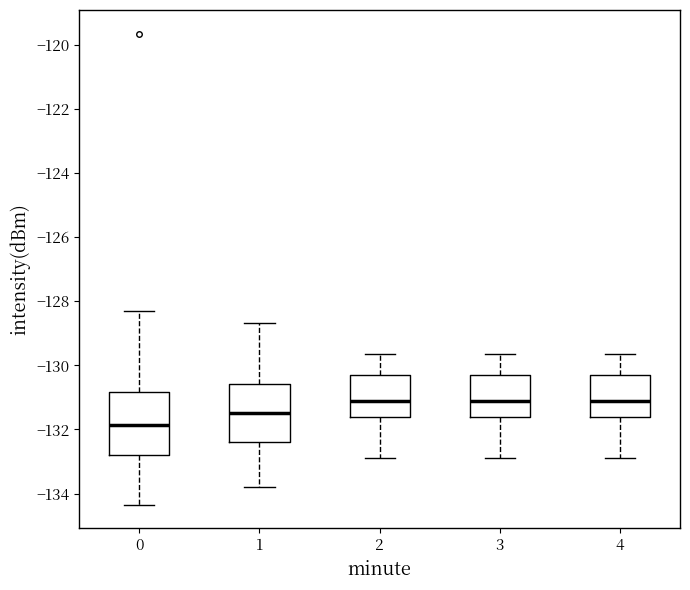

Reading left to right, read every box against the y-axis: the position of its median line, the range the box covers, and the ends of its whiskers. The values are not printed on the chart, so give them approximately, as read against the axis.

0: median -131.8, box -132.8 to -130.8, whiskers -134.4 to -128.4
1: median -131.4, box -132.4 to -130.6, whiskers -133.8 to -128.6
2: median -131.2, box -131.6 to -130.2, whiskers -132.8 to -129.6
3: median -131.2, box -131.6 to -130.2, whiskers -132.8 to -129.6
4: median -131.2, box -131.6 to -130.2, whiskers -132.8 to -129.6